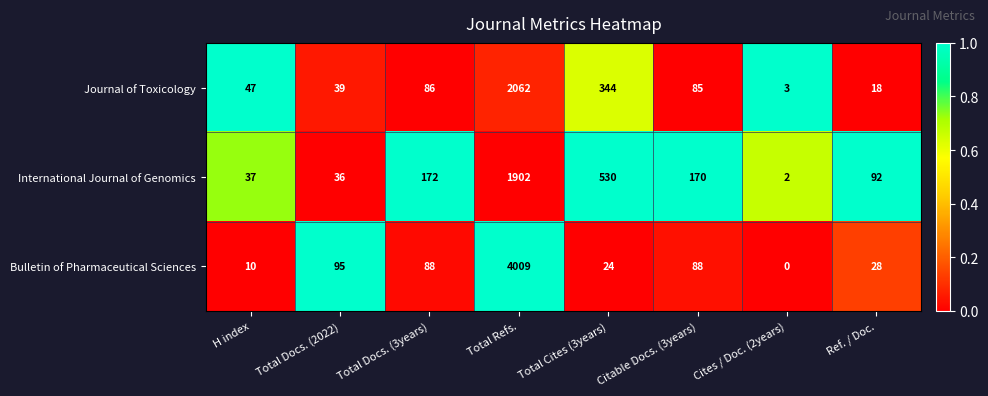

Between H index and Total Cites (3years), which series saw the biggest shift?

International Journal of Genomics